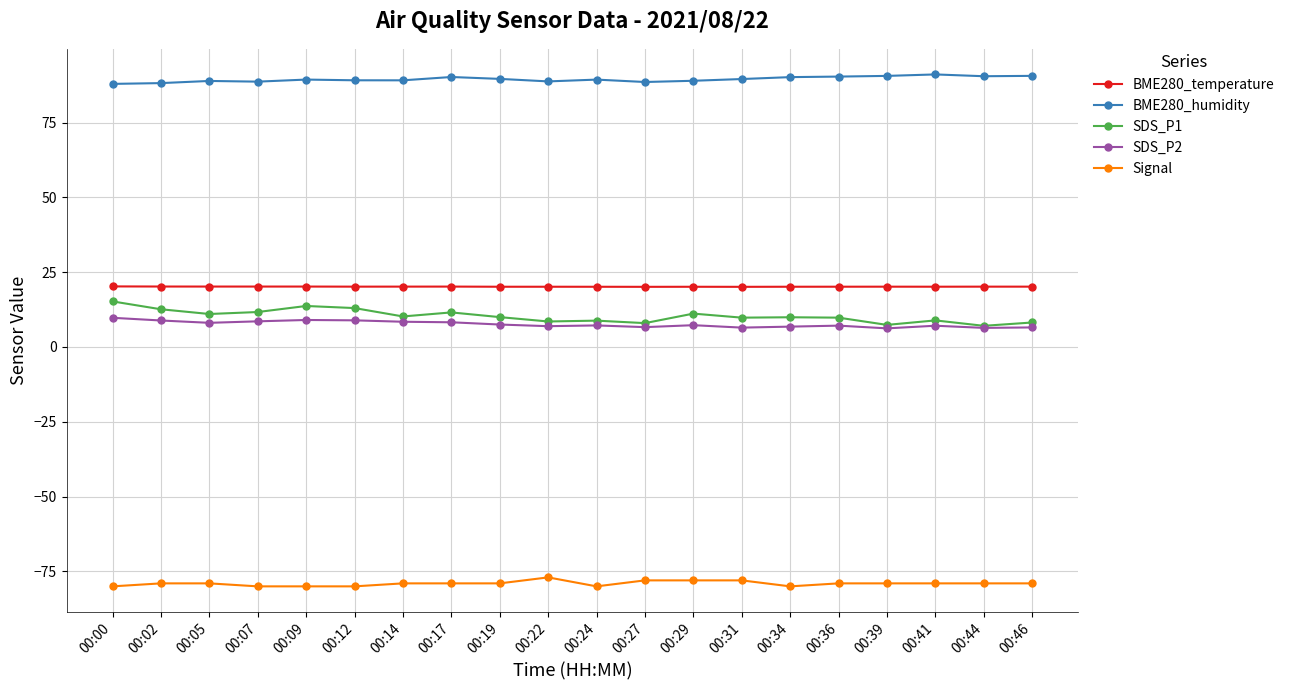

Which series has the largest total across all categories?

BME280_humidity